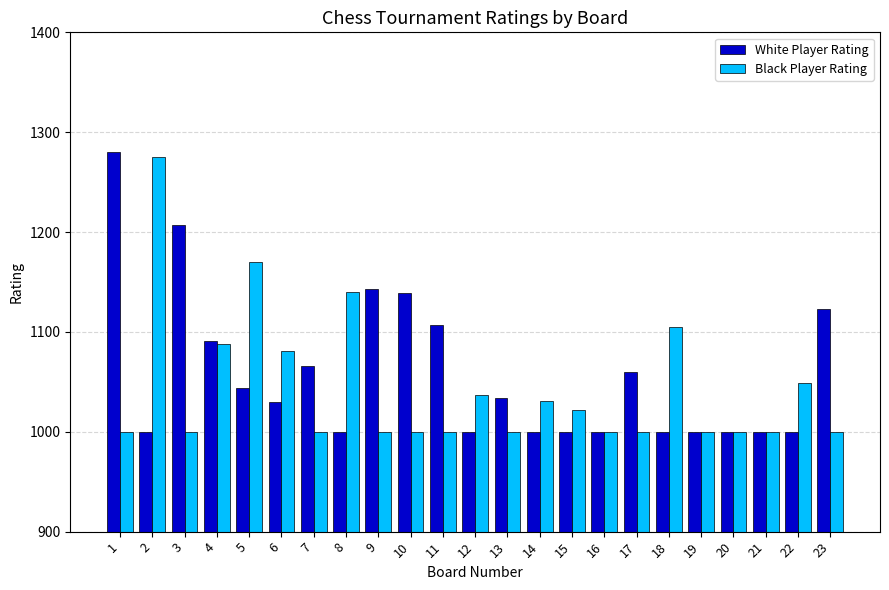

What is the value of the White Player Rating bar at the 15th from the left?

1000